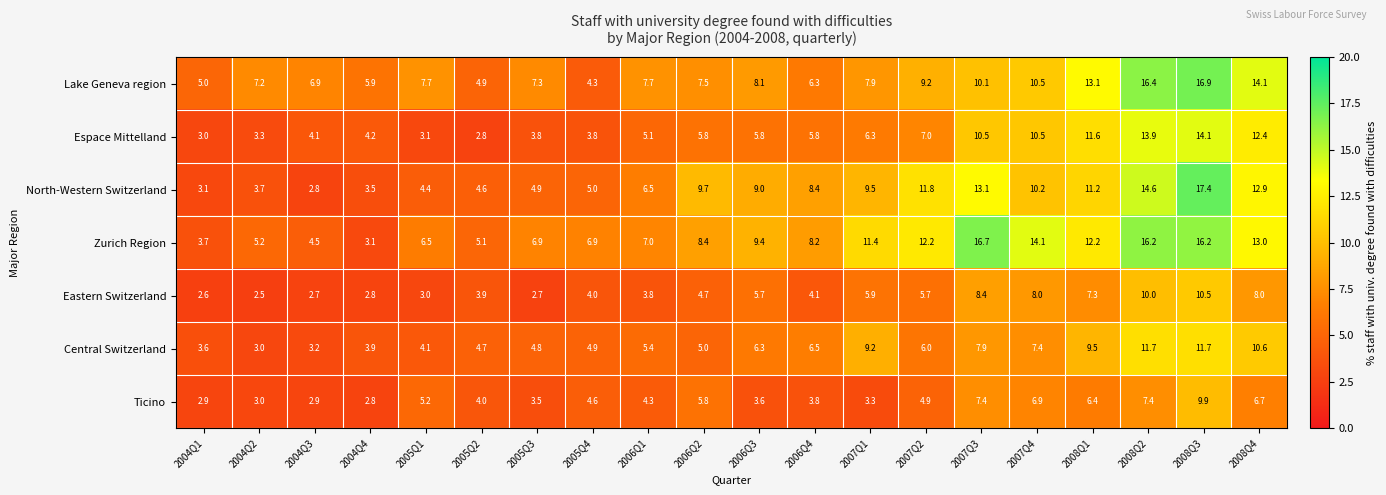

Which label corresponds to the largest value in the chart?

2008Q3